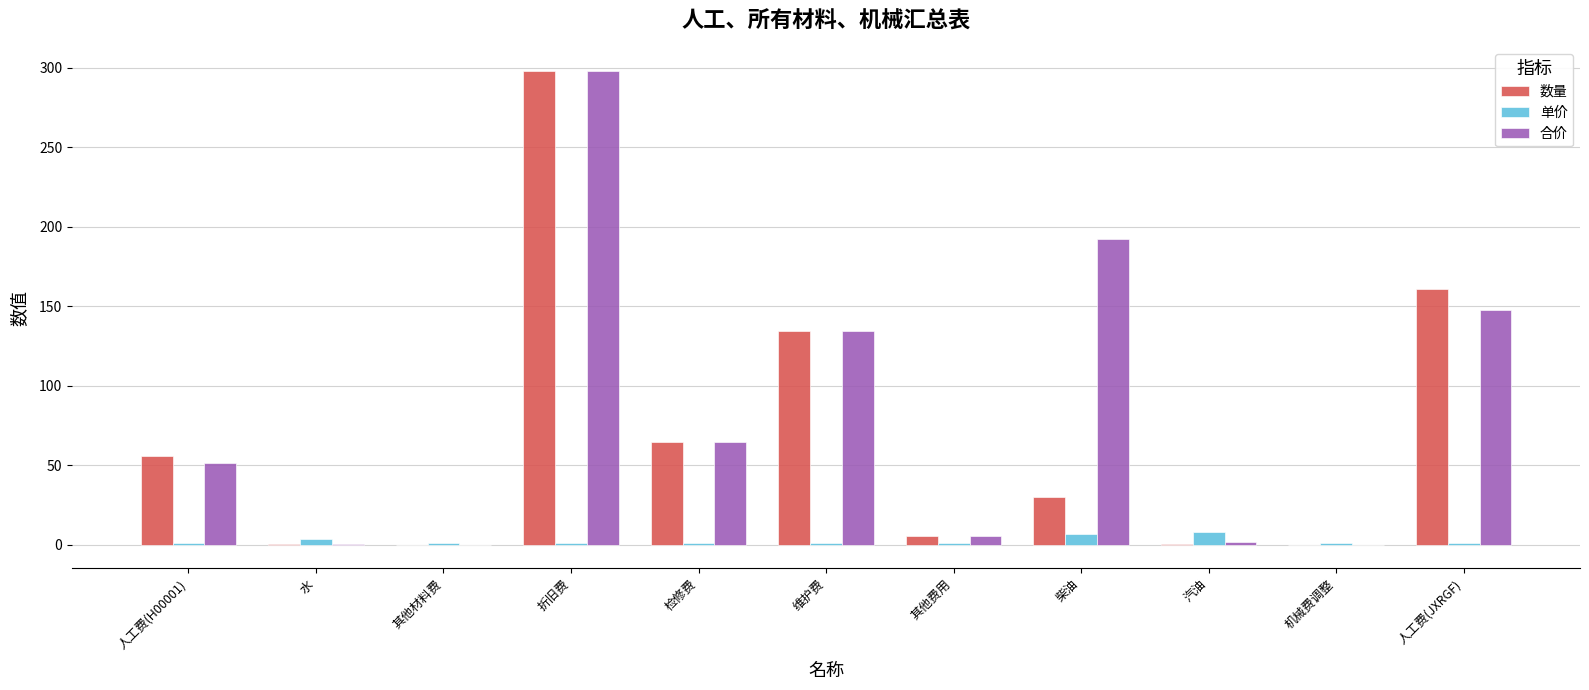

The 合价 series shows 147.6 at 人工费(JXRGF). True or false?

True